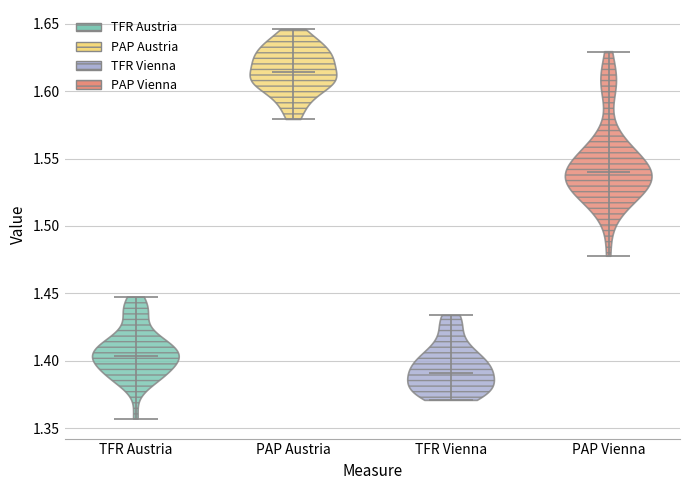

Reading left to right, read every violin against the y-axis: where its median line is, and the lowest and highest points it reaches. The values are not printed on the chart, so give them approximately, as read against the axis.

TFR Austria: median line 1.405, lowest point 1.355, highest point 1.445
PAP Austria: median line 1.615, lowest point 1.580, highest point 1.645
TFR Vienna: median line 1.390, lowest point 1.370, highest point 1.435
PAP Vienna: median line 1.540, lowest point 1.480, highest point 1.630